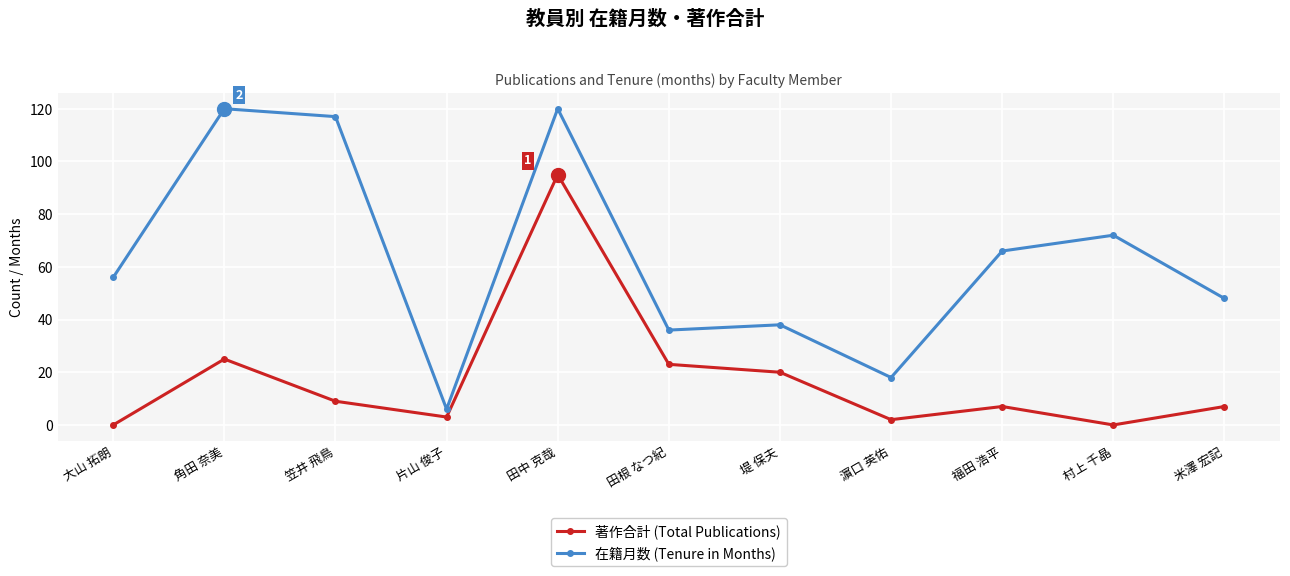

What position from the left is 堤 保夫?

7